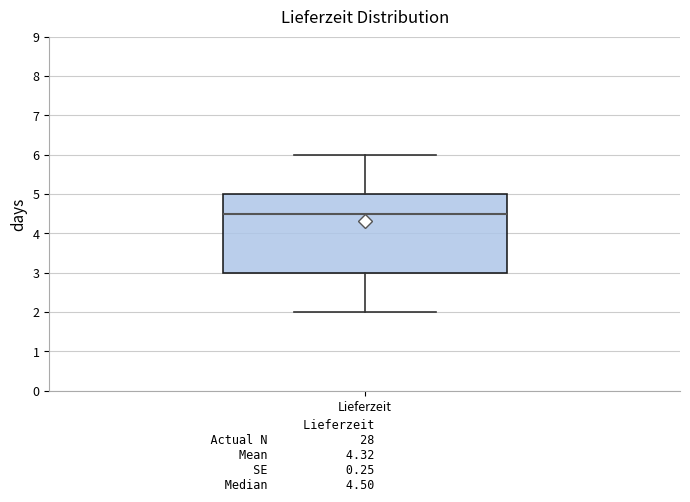

Read this box plot against the y-axis: the position of the median line, the range covered by the box, and the ends of both whiskers. The values are not printed on the chart, so give them approximately, as read against the axis.

median 4.5, box 3.0 to 5.0, whiskers 2.0 to 6.0